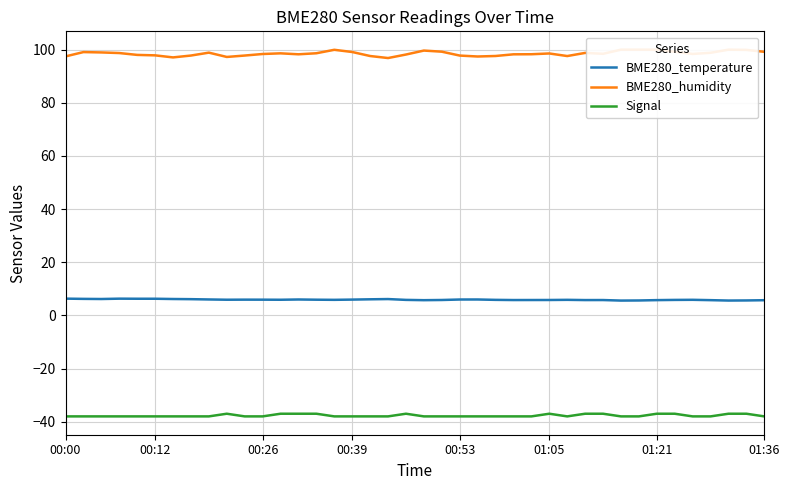

What is the lowest value of the Signal series?

-38.0